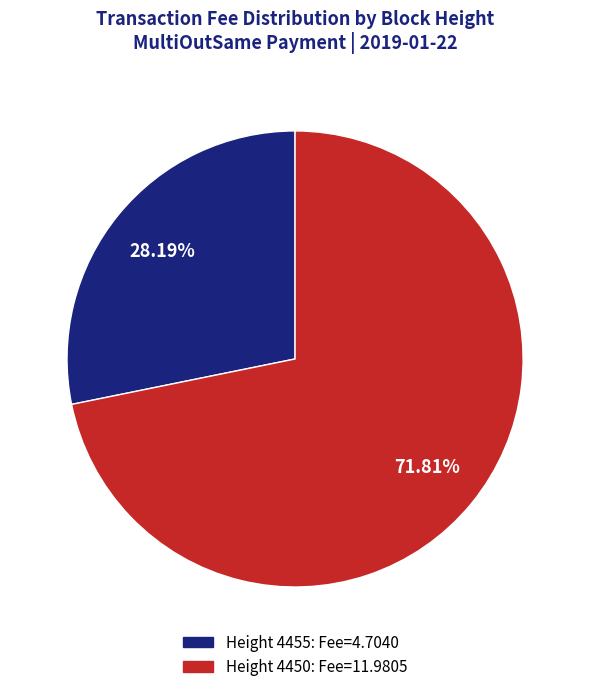

What percentage is the Height 4455 slice, to the nearest percent?

28%